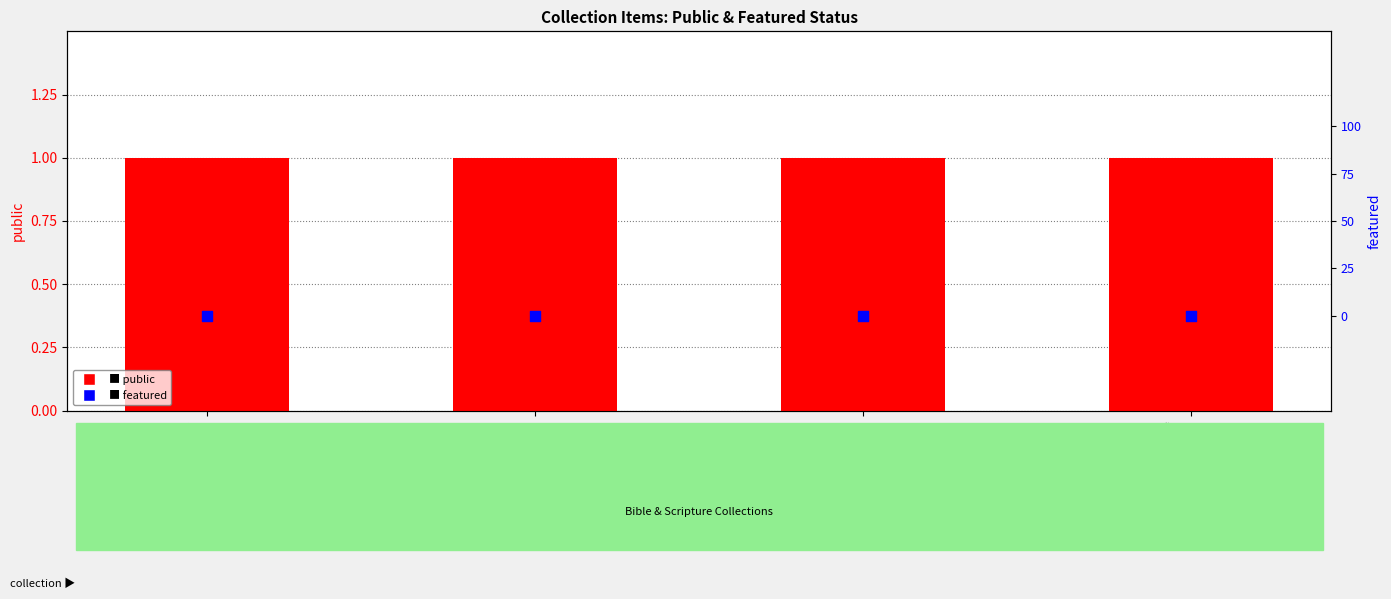

At how many categories does at least one series exceed 0?

4